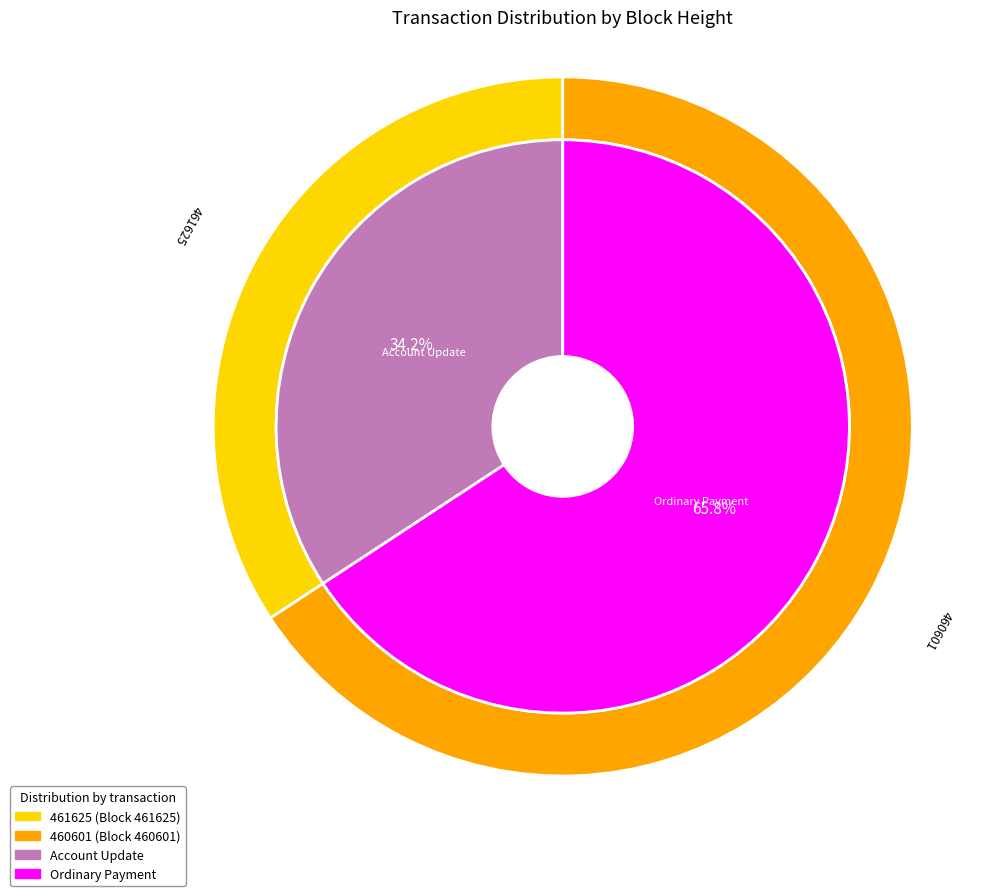

Is the sum of 461625 and 460601 greater than half?

Yes